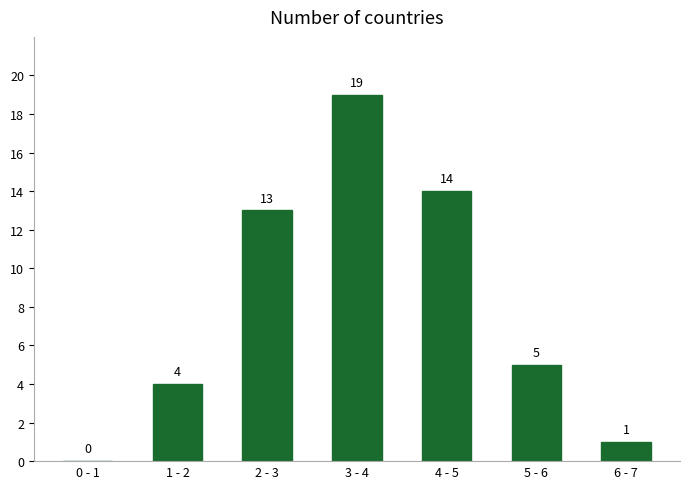

Reading right to left, transcribe all the data shown in this chart.

6 - 7=1	5 - 6=5	4 - 5=14	3 - 4=19	2 - 3=13	1 - 2=4	0 - 1=0